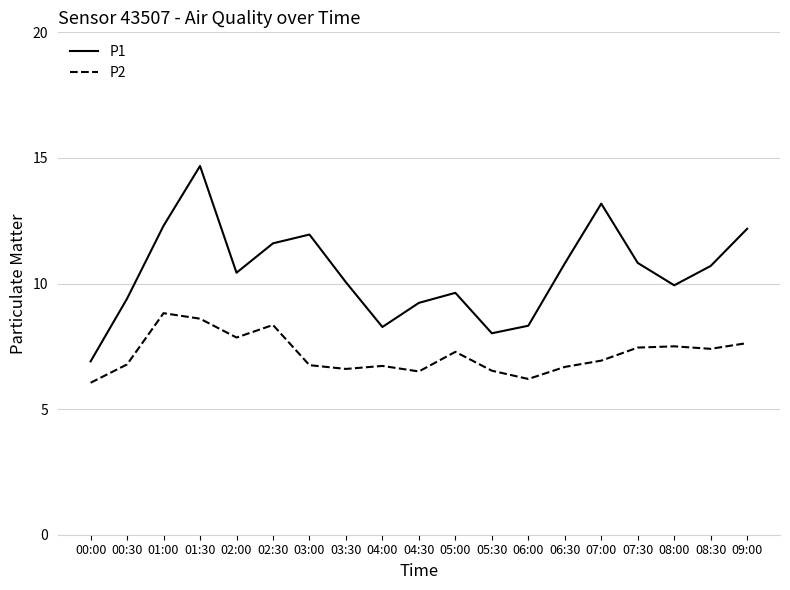

Rank the series at 06:30 from highest to lowest value.

P1, P2